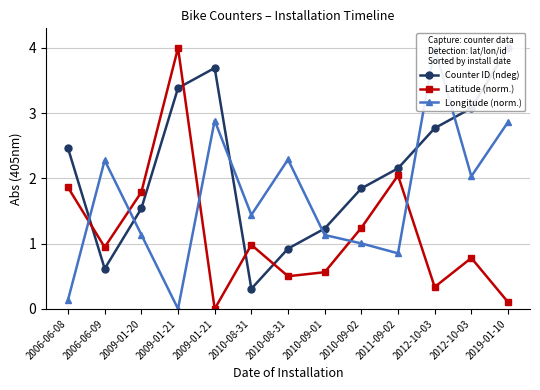

True or false: Longitude (norm.) and Counter ID (ndeg) intersect in this chart.

True